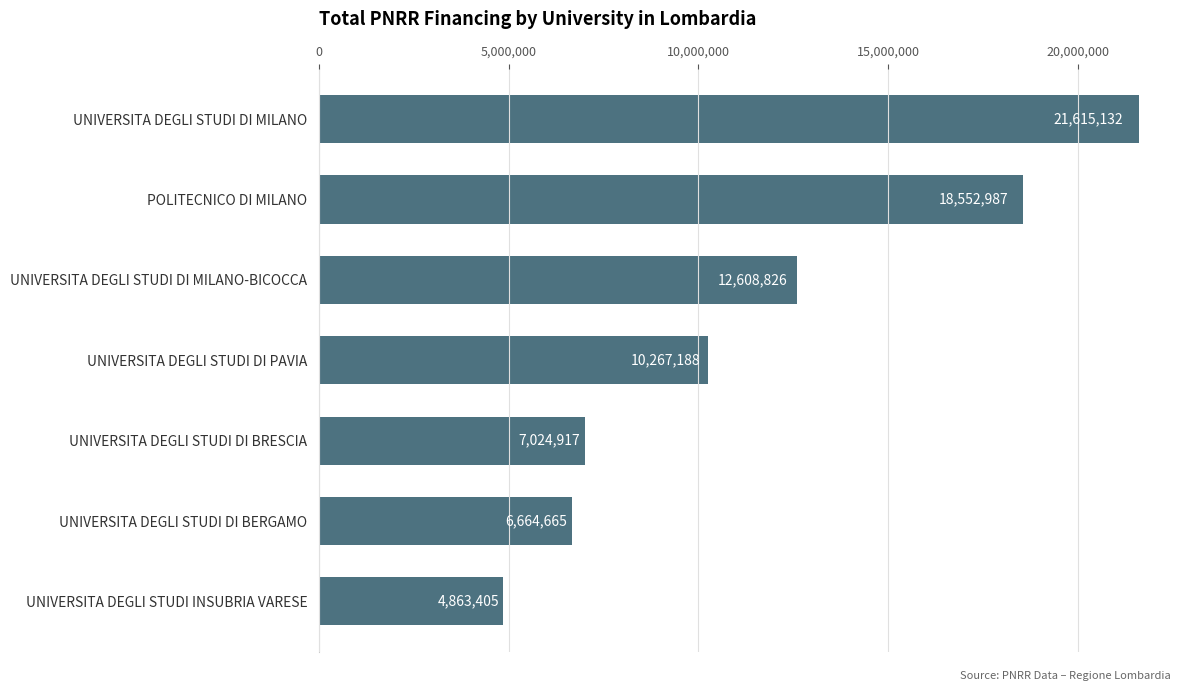

Which label corresponds to the largest value in the chart?

UNIVERSITA DEGLI STUDI DI MILANO